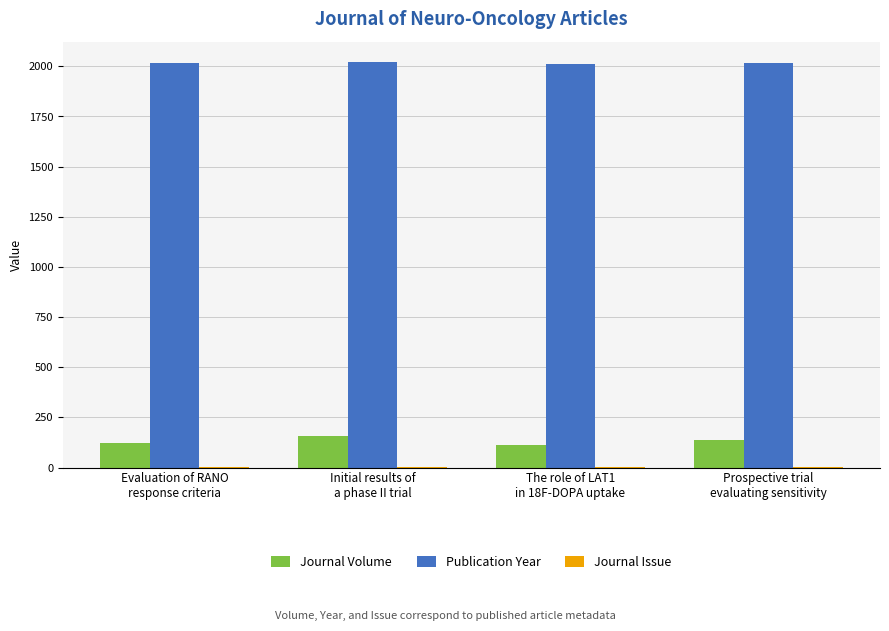

How many groups of bars are there?

4